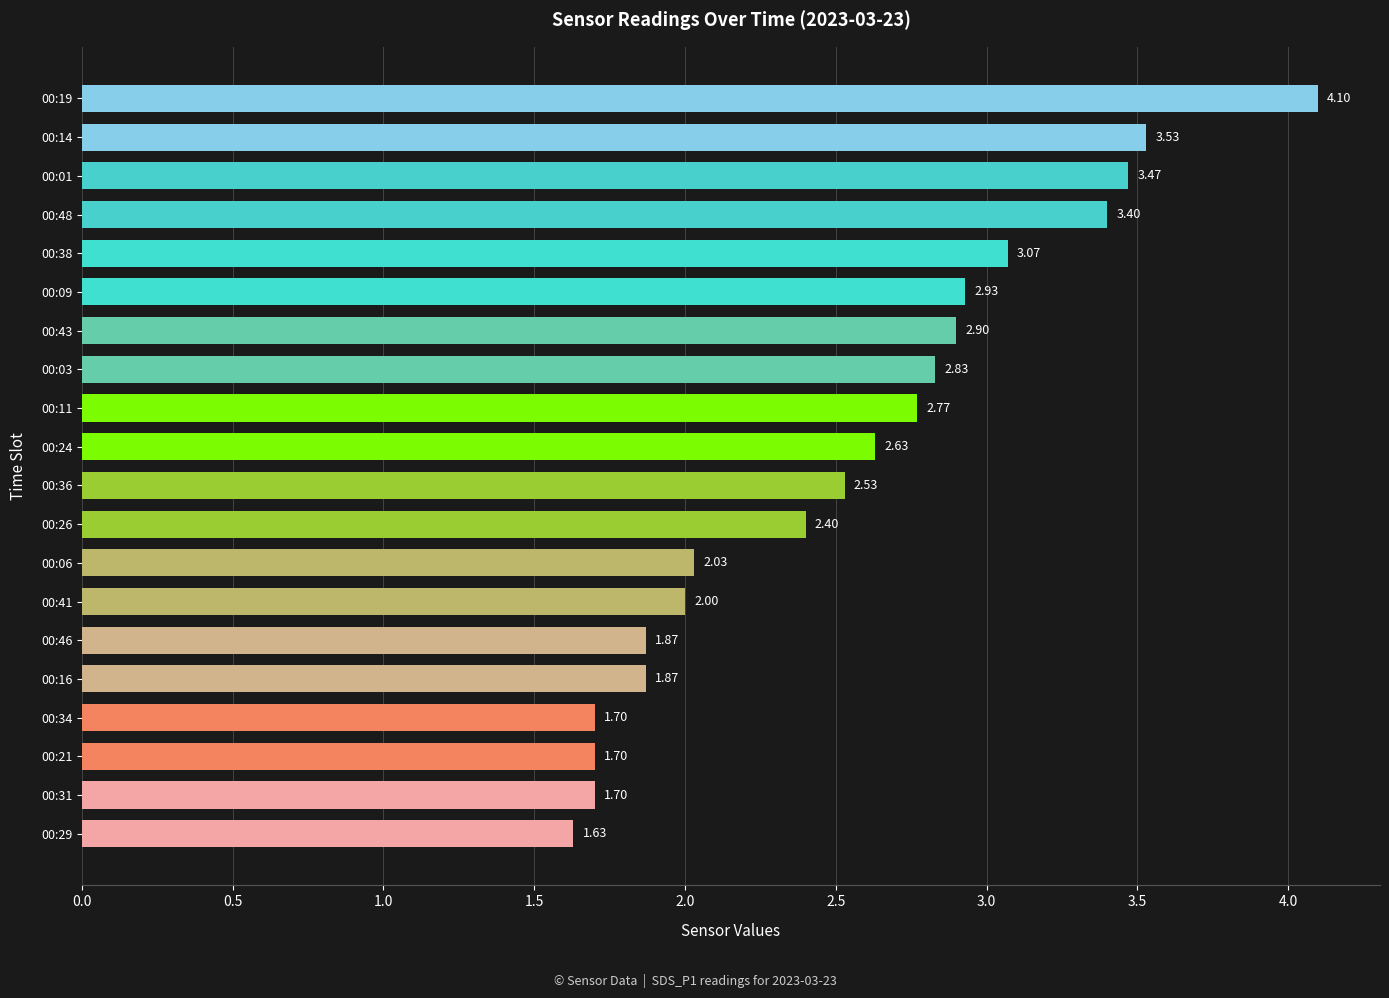

What is the sum of all values?

51.1